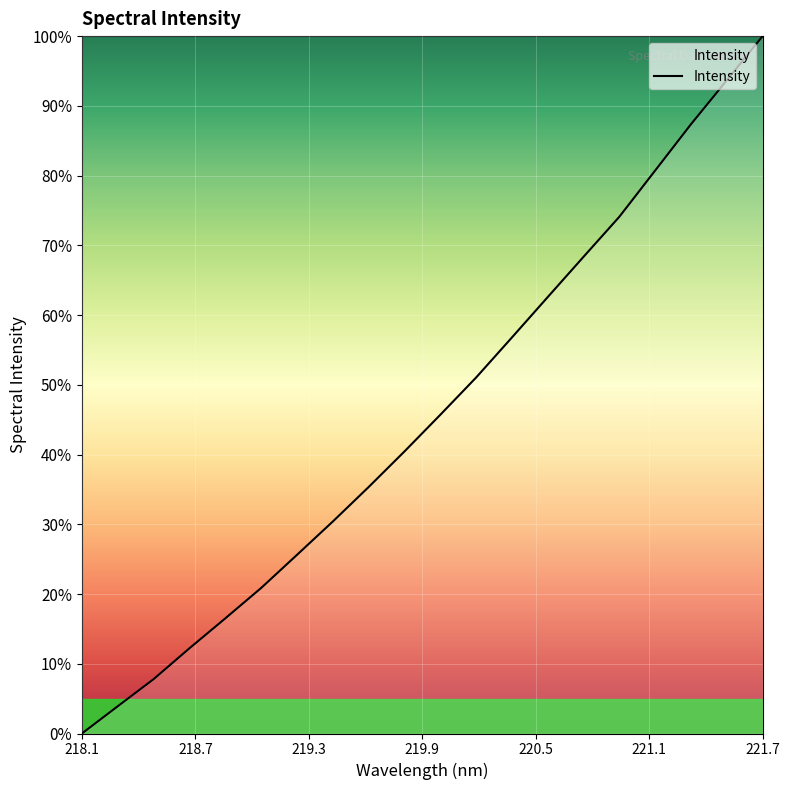

What is the difference between the maximum and minimum values?

100.0